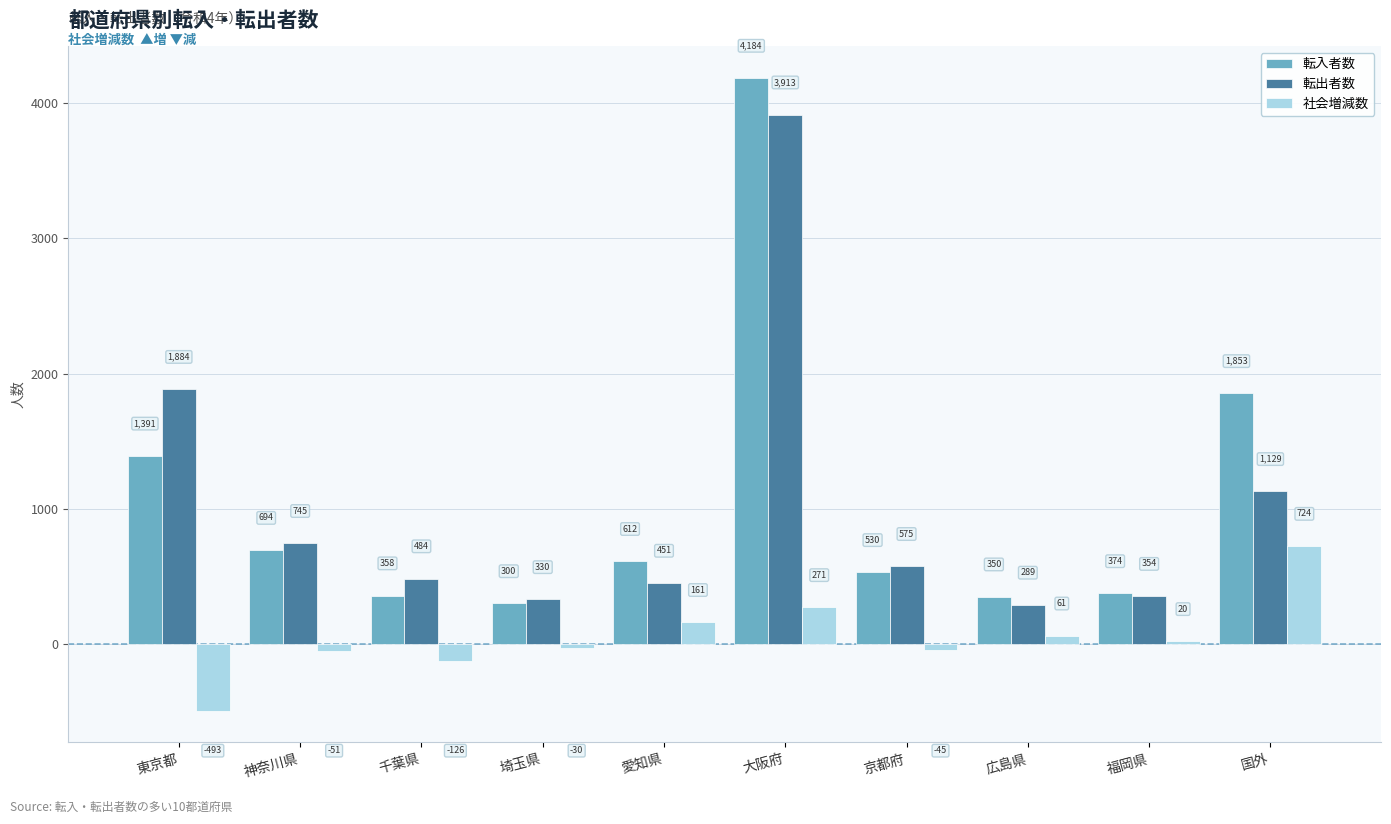

What is the minimum value shown in the chart?

-493